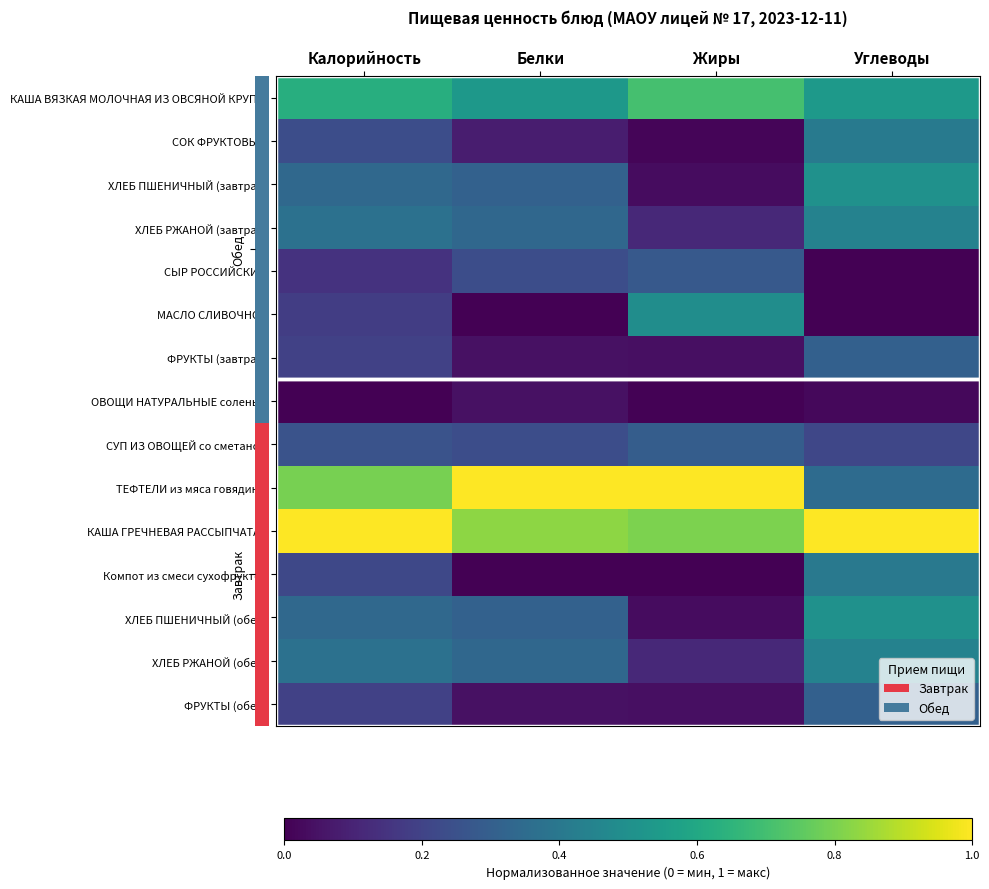

At how many categories does at least one series exceed 0?

4